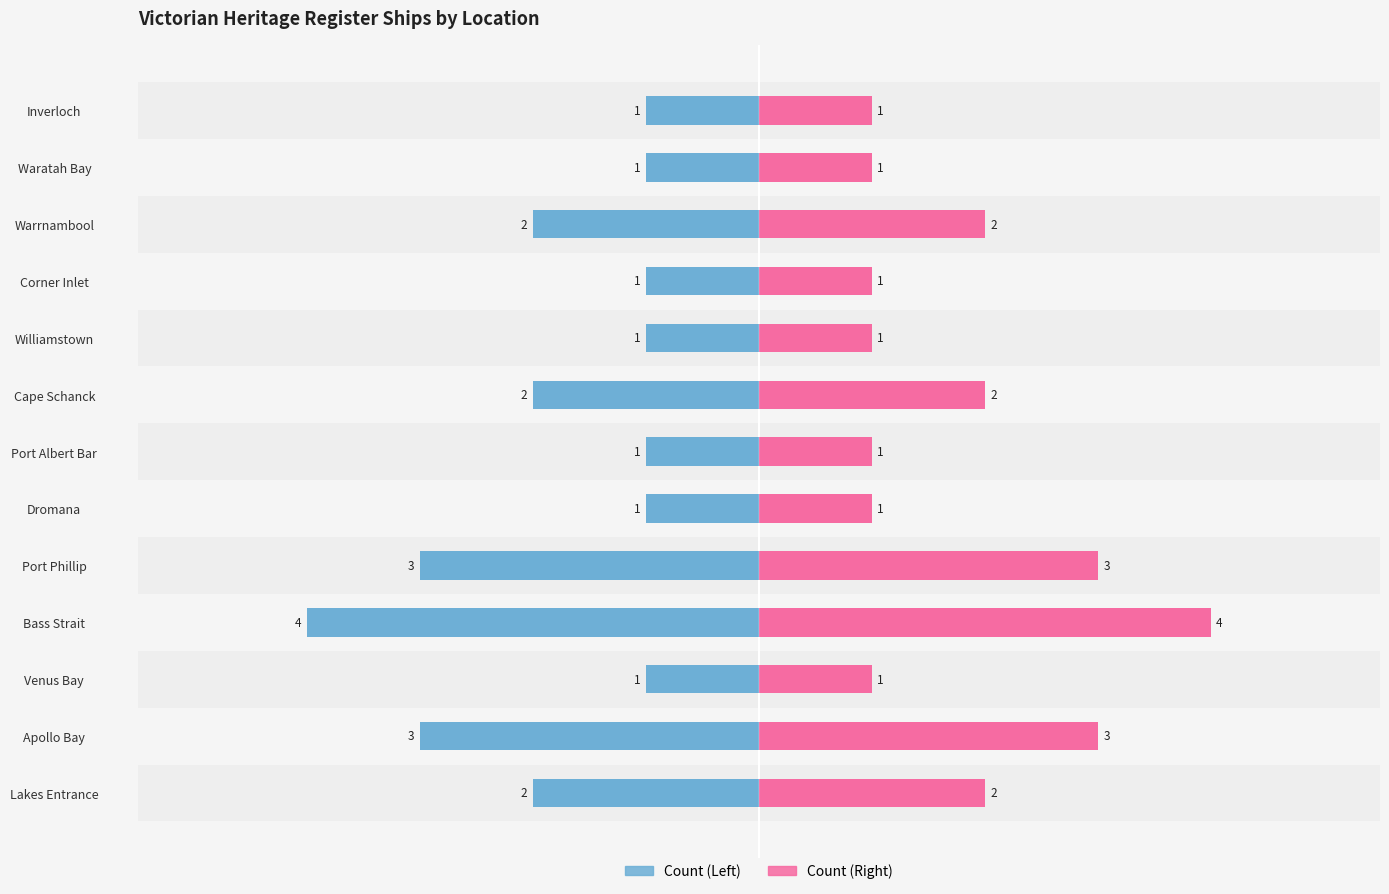

Are the bars grouped side by side (vs. stacked)?

Yes